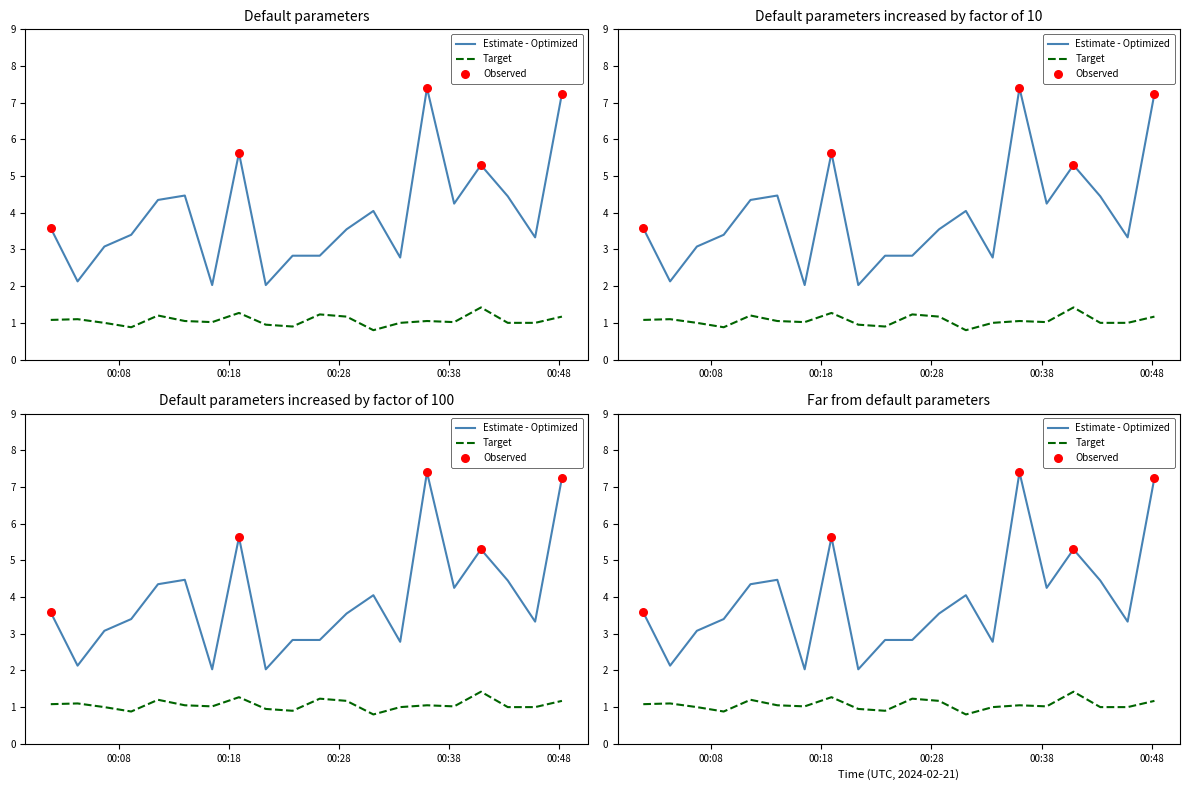

Is the value of P1 at 2024-02-21T00:26:16 greater than the value of P2 at 2024-02-21T00:28:42?

Yes